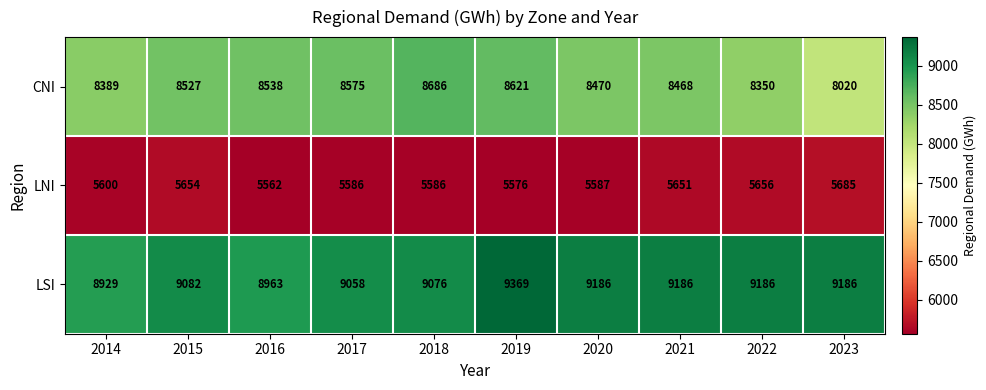

Between 2014 and 2019, which series saw the biggest shift?

LSI